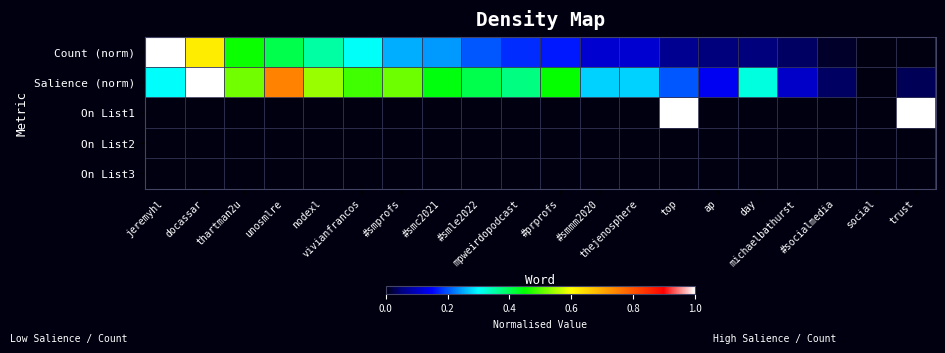

Between #prprofs and #smprofs, which is larger?

#smprofs